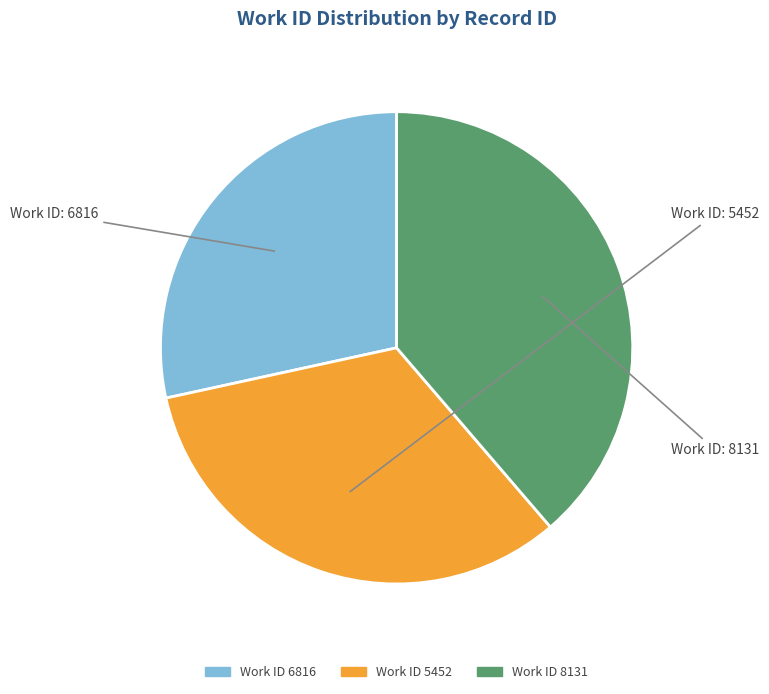

How many segments does this pie chart have?

3